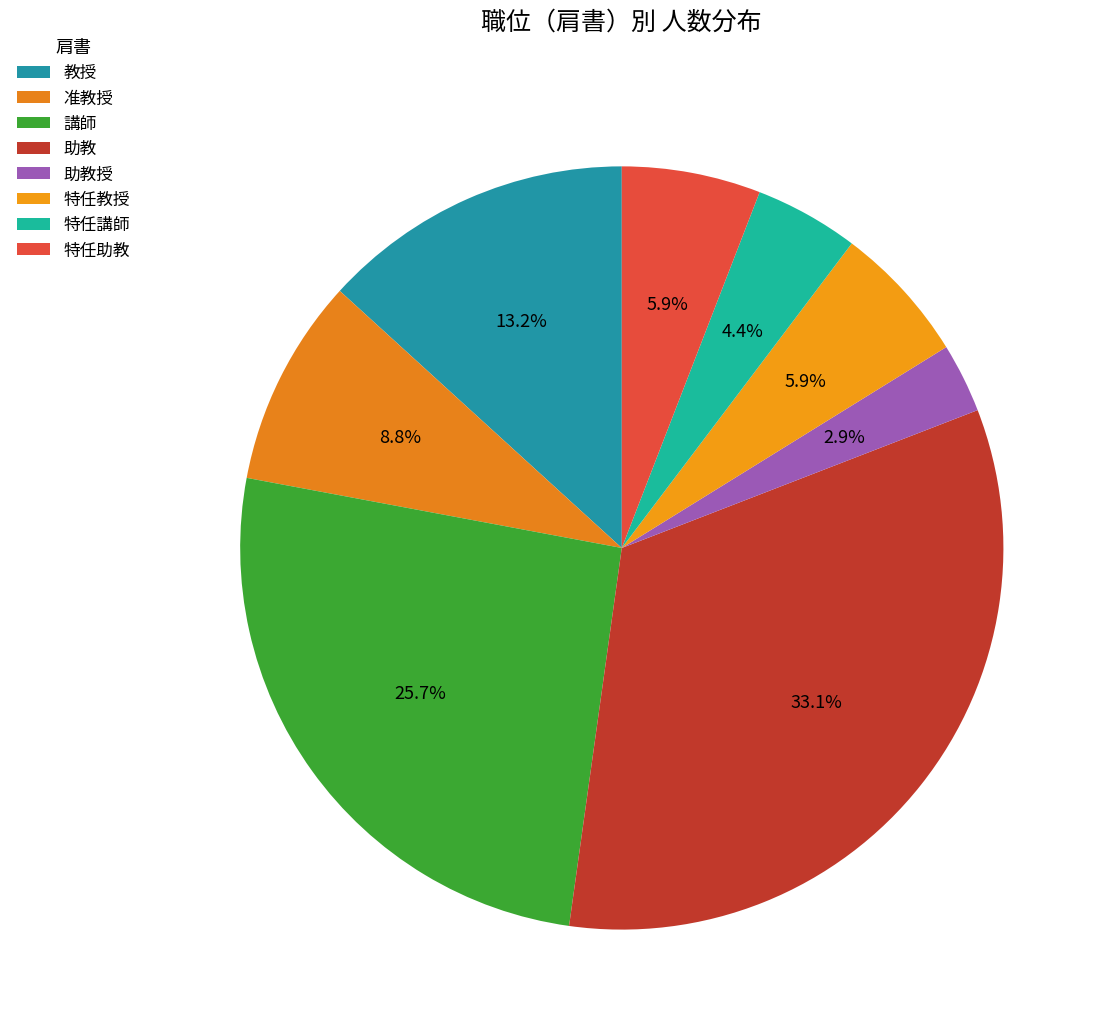

How many slices are in this pie chart?

8